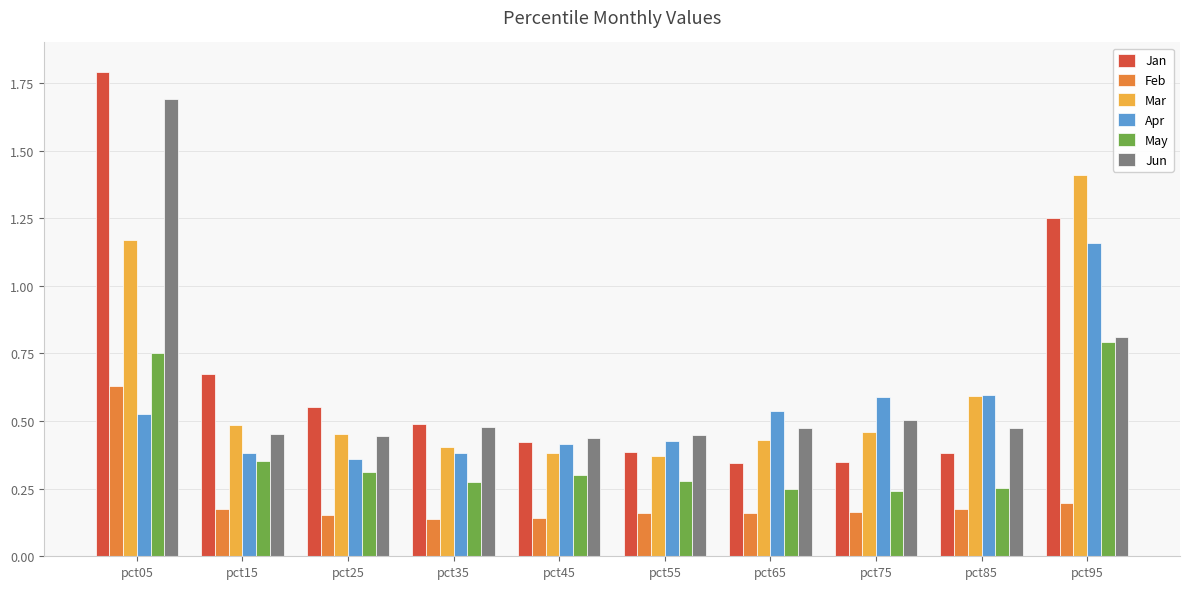

At which category is the sum across all series the highest?

pct05